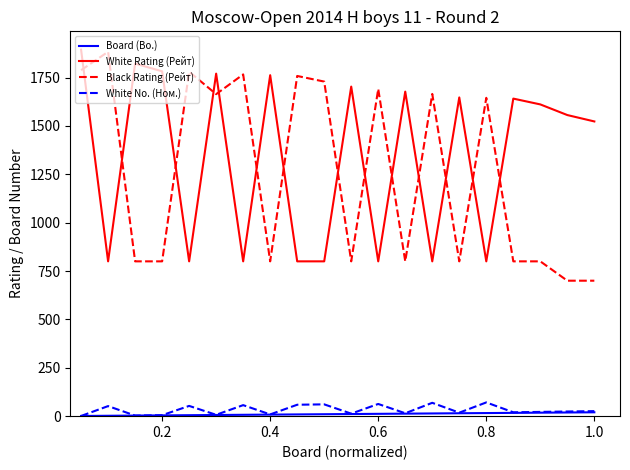

Which series has the widest spread of values?

Black Rating (Рейт)